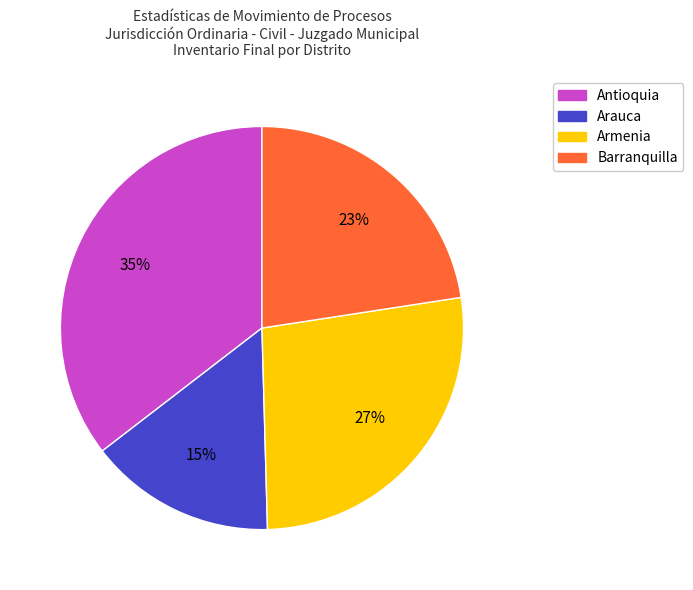

To the nearest percent, what percentage of the pie is Barranquilla?

23%